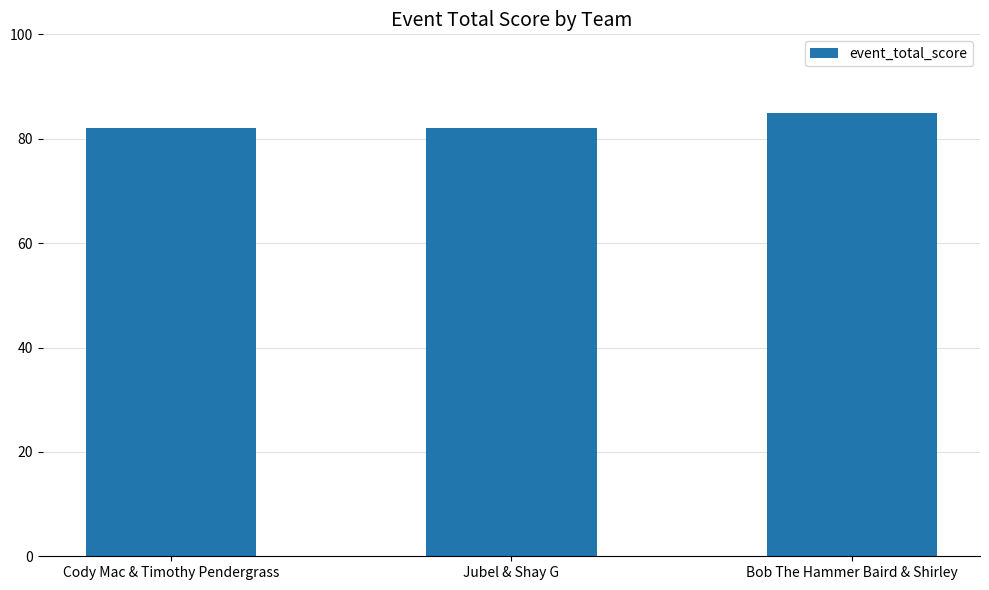

Reading left to right, what are all the values shown in this chart?

Cody Mac & Timothy Pendergrass=82	Jubel & Shay G=82	Bob The Hammer Baird & Shirley=85